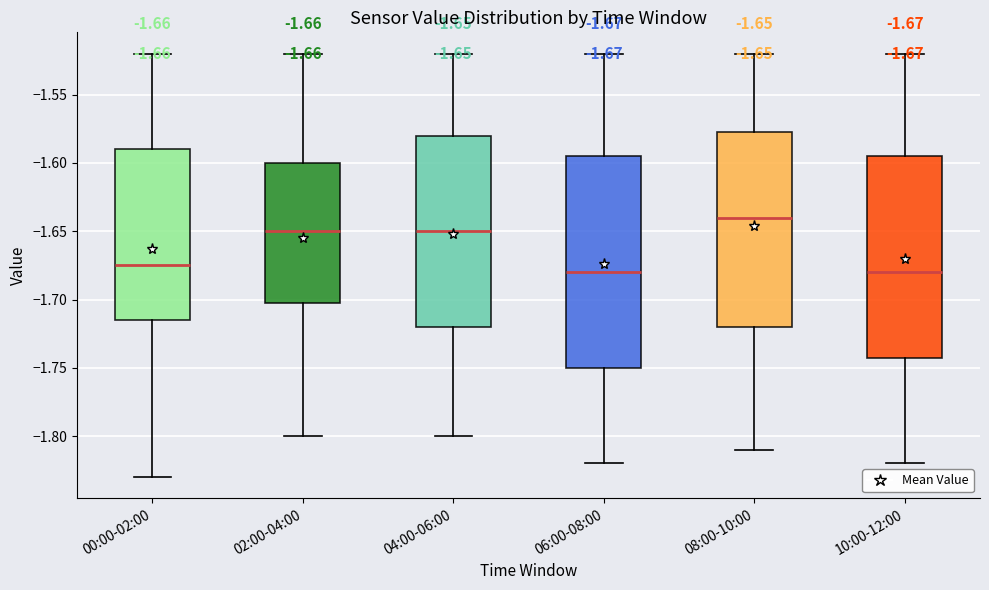

Which box has the highest median line?

08:00-10:00